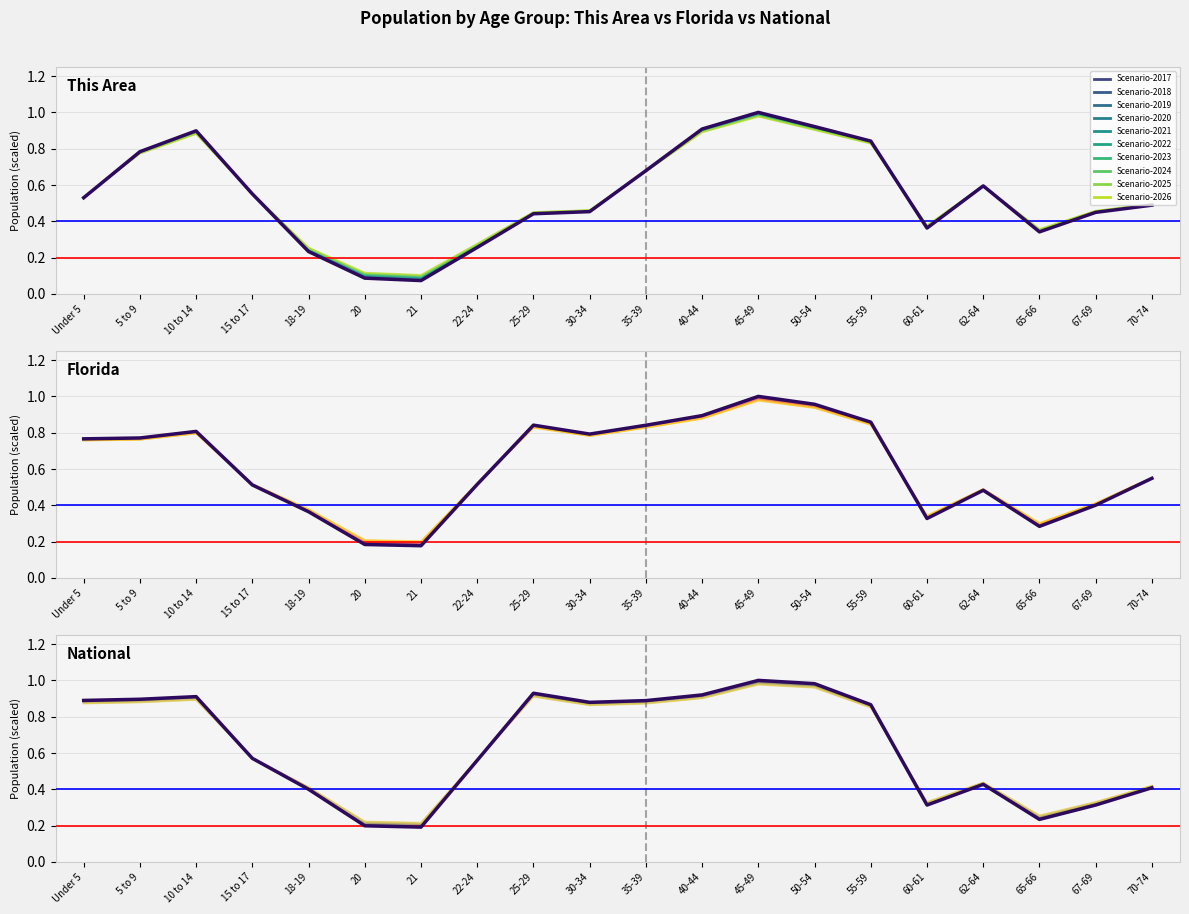

Reading right to left, transcribe all the data shown in this chart.

This Area: 70-74=0.5	67-69=0.4	65-66=0.3	62-64=0.6	60-61=0.4	55-59=0.8	50-54=0.9	45-49=1.0	40-44=0.9	35-39=0.7	30-34=0.5	25-29=0.4	22-24=0.3	21=0.1	20=0.1	18-19=0.2	15 to 17=0.6	10 to 14=0.9	5 to 9=0.8	Under 5=0.5
Florida: 70-74=0.5	67-69=0.4	65-66=0.3	62-64=0.5	60-61=0.3	55-59=0.9	50-54=0.9	45-49=1.0	40-44=0.9	35-39=0.8	30-34=0.8	25-29=0.8	22-24=0.5	21=0.2	20=0.2	18-19=0.4	15 to 17=0.5	10 to 14=0.8	5 to 9=0.8	Under 5=0.8
National: 70-74=0.4	67-69=0.3	65-66=0.2	62-64=0.4	60-61=0.3	55-59=0.9	50-54=1.0	45-49=1.0	40-44=0.9	35-39=0.9	30-34=0.9	25-29=0.9	22-24=0.6	21=0.2	20=0.2	18-19=0.4	15 to 17=0.6	10 to 14=0.9	5 to 9=0.9	Under 5=0.9